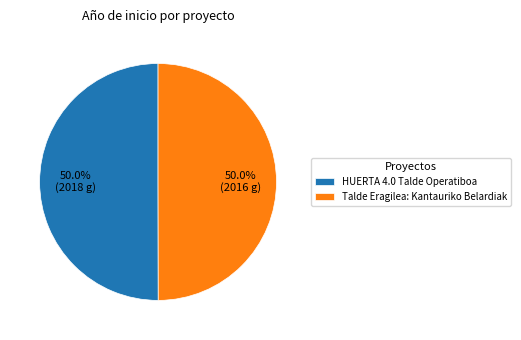

Do Talde Eragilea: Kantauriko Belardiak and HUERTA 4.0 Talde Operatiboa together represent more than half of the pie?

Yes